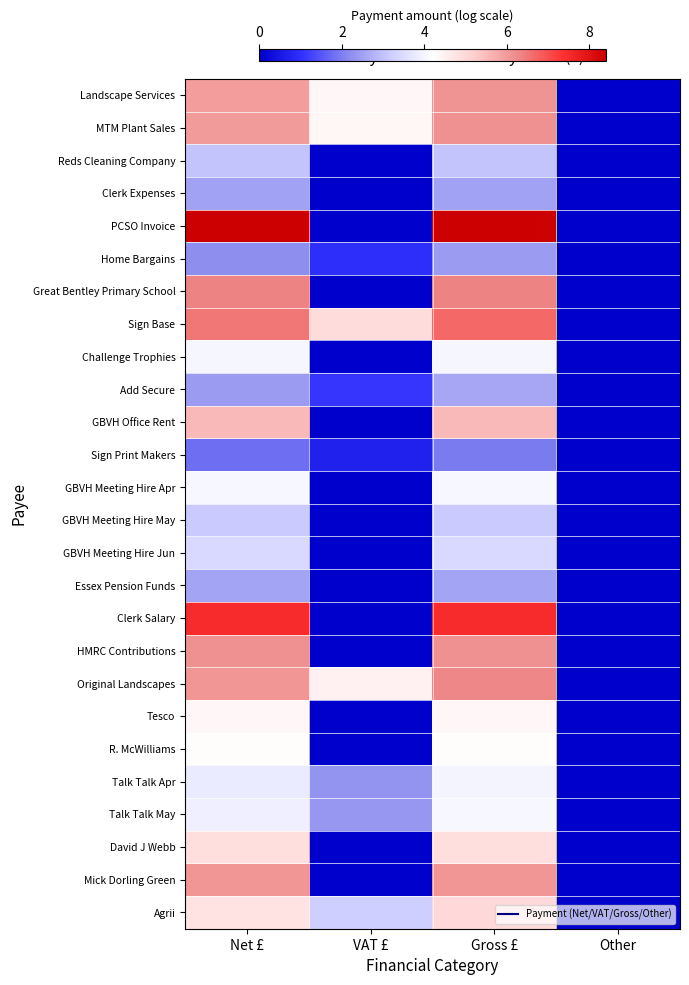

What is the total value across all series at Gross £?

121.3